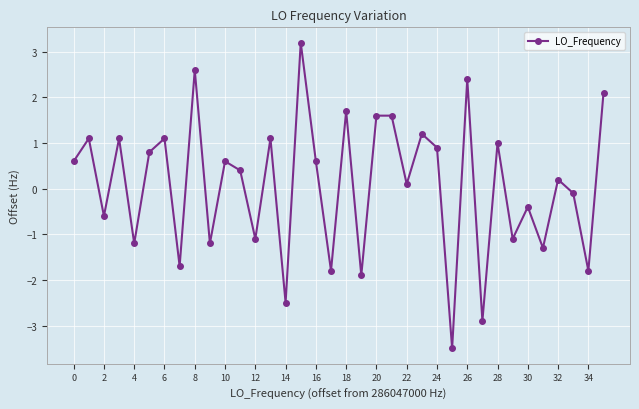

How many points are lower than both their immediate neighbors (excluding endpoints)?

14